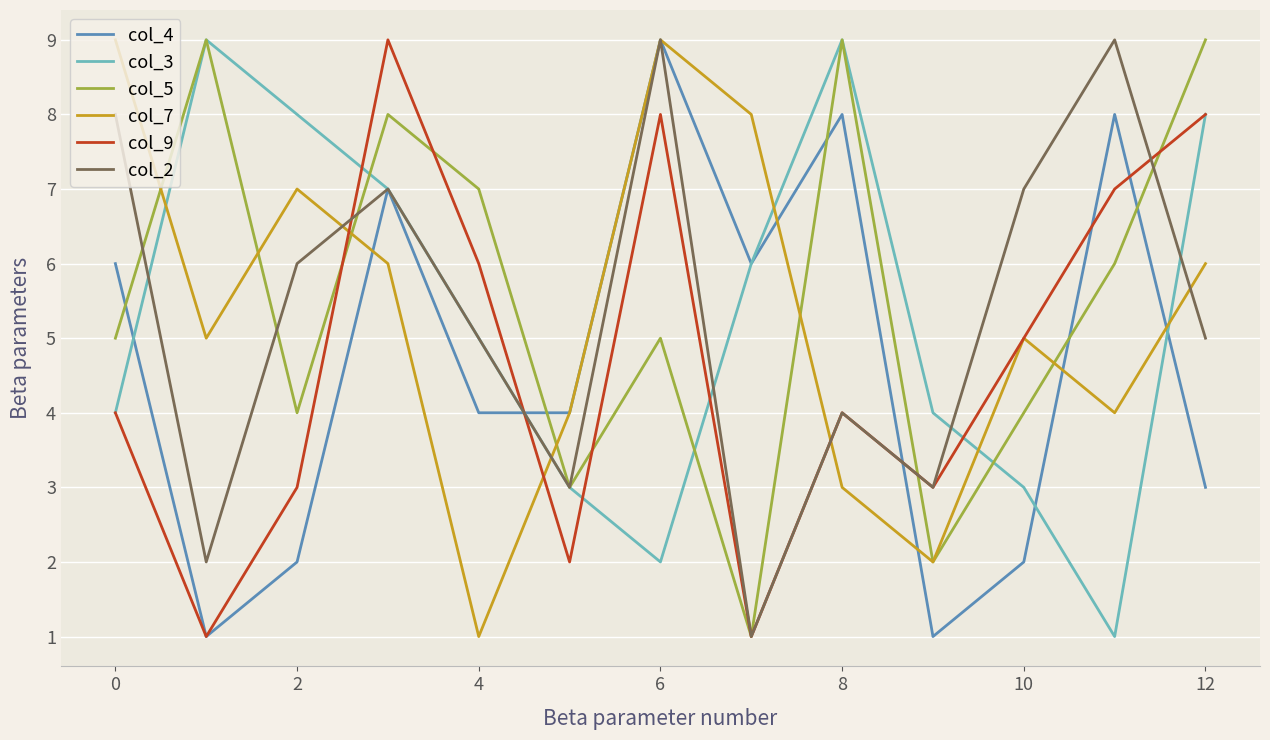

Which series ends up on top after the final intersection of col_7 and col_3?

col_3